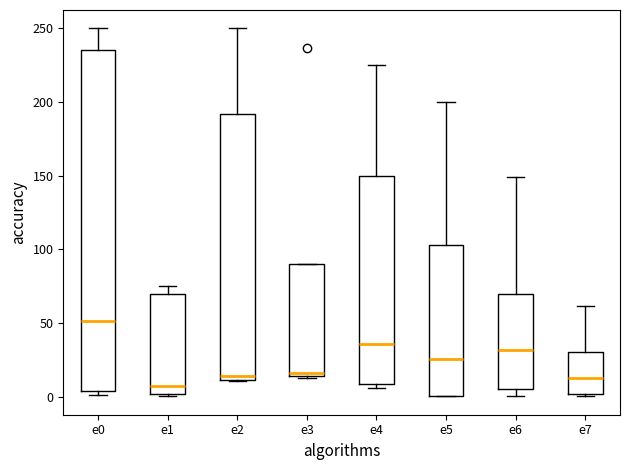

Which box's median line is the highest?

e0